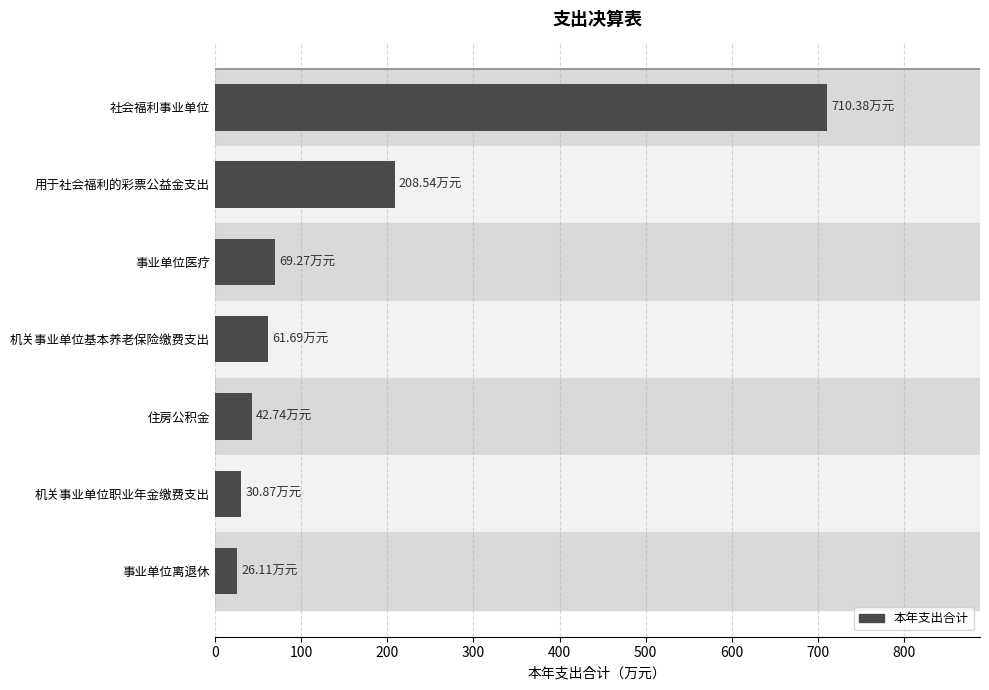

Where is the data nearest to the value 368?

用于社会福利的彩票公益金支出